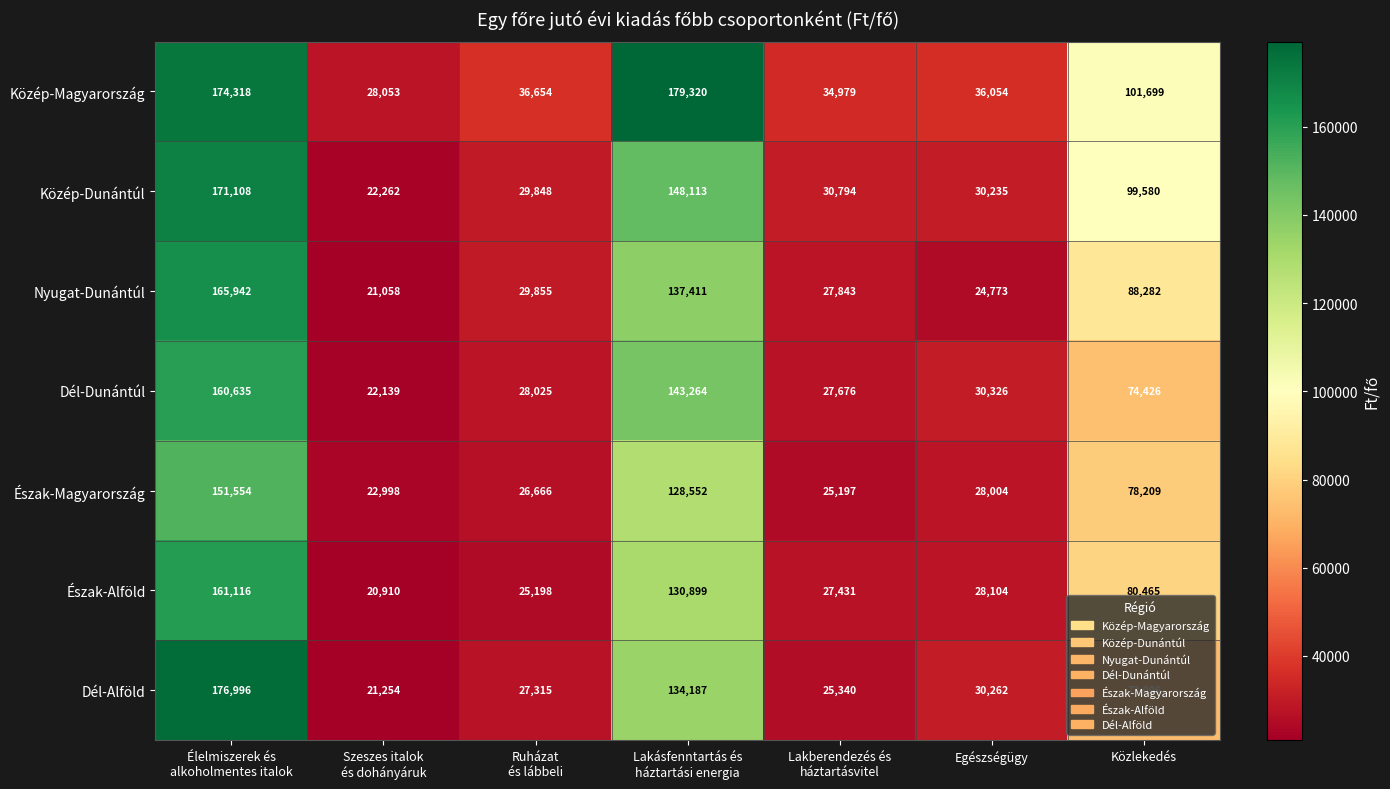

The Észak-Magyarország series shows 28004 at Egészségügy. True or false?

True